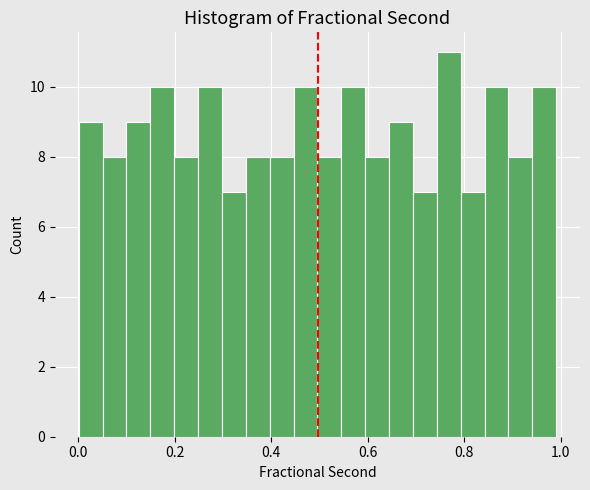

Around what value on the x-axis is the tallest bar? Give the approximate position of its centre, as read against the axis.

0.76